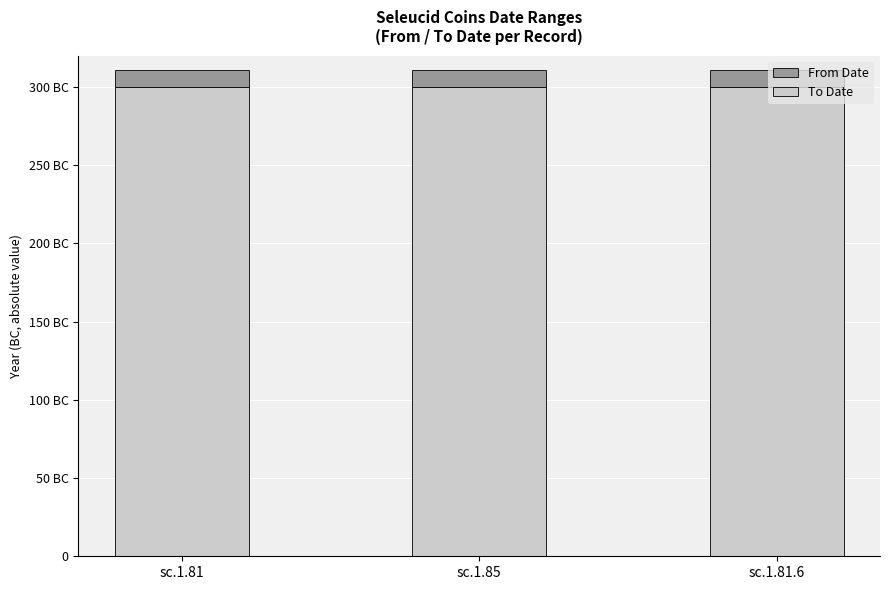

Which series has the widest spread of values?

From Date